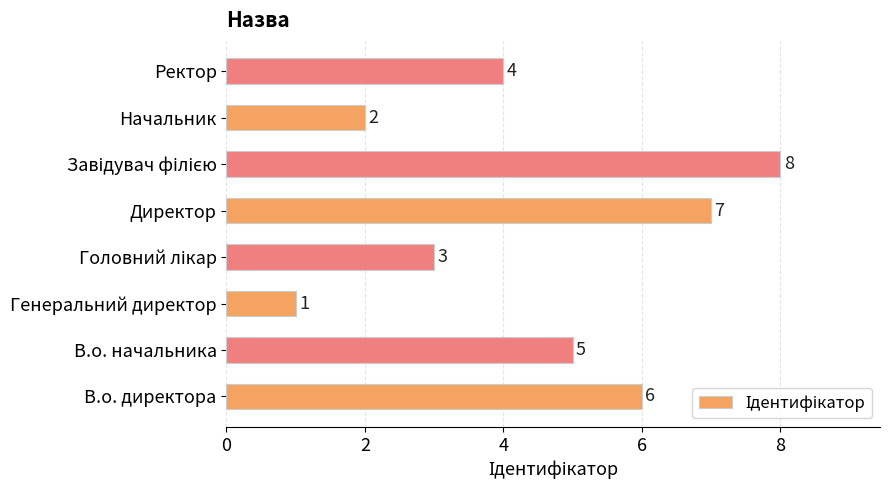

Count the number of categories in the chart.

8